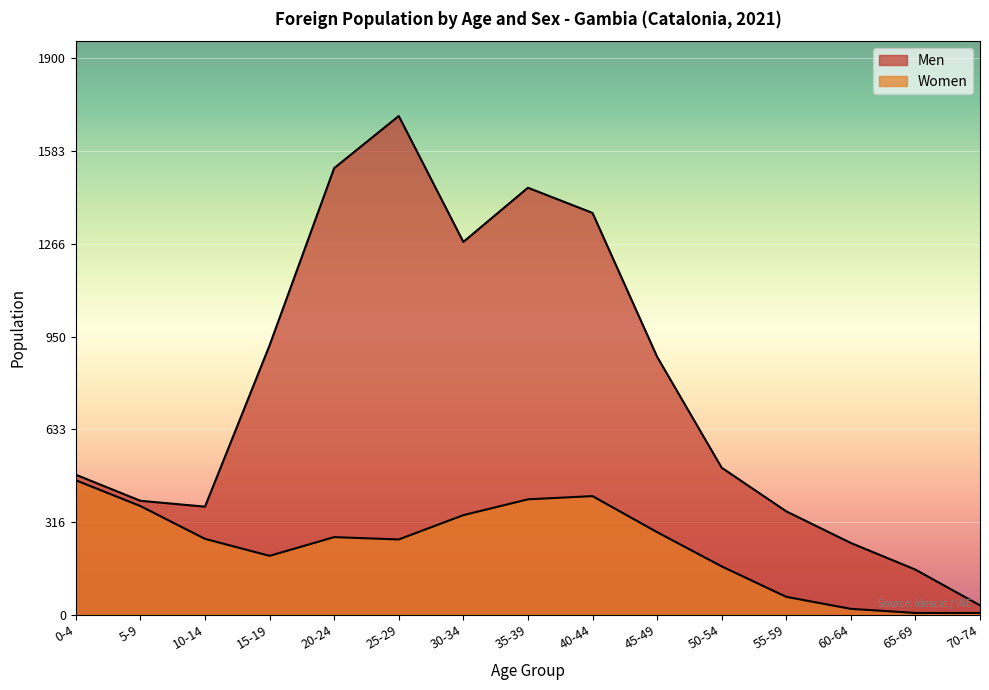

What is the sum of all Women values?

3491